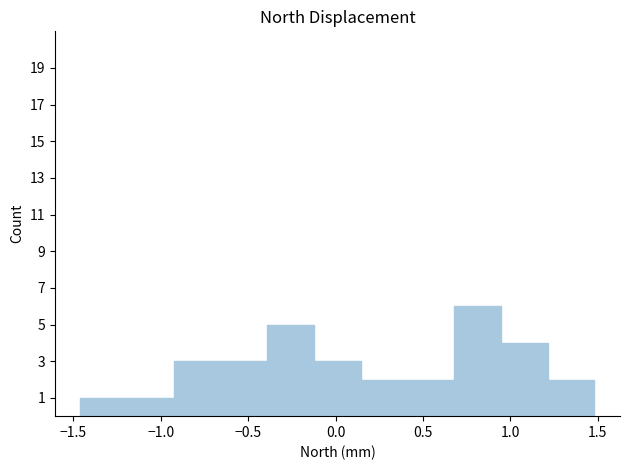

How tall is the bar that spans -0.40 to -0.10 on the x-axis? Neither the bar edges nor the heights are printed on the chart, so give them approximately, as read against the axes.

5